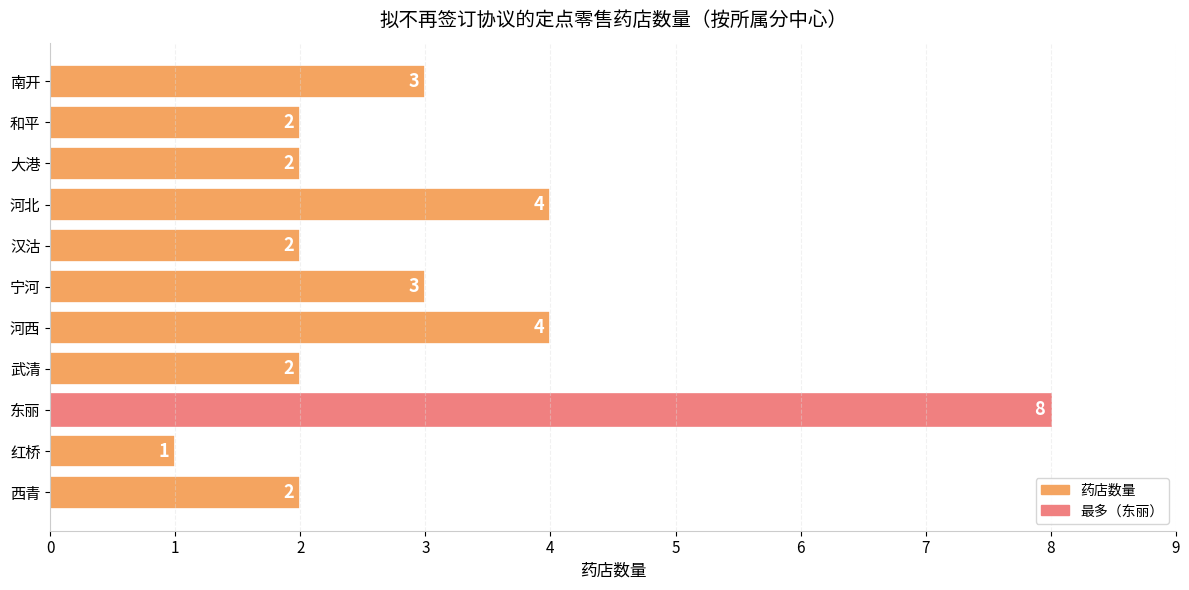

How many values are between 2 and 4?

9